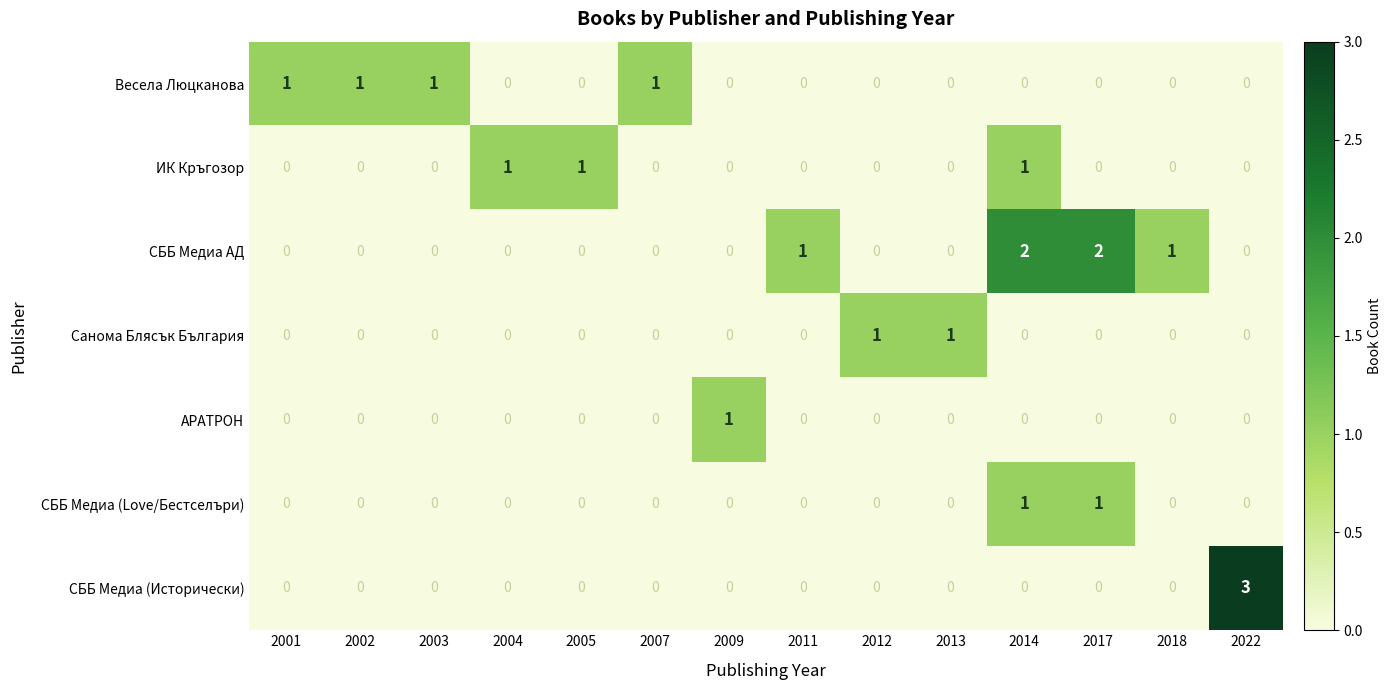

Which series has the widest spread of values?

СББ Медиа (Исторически)